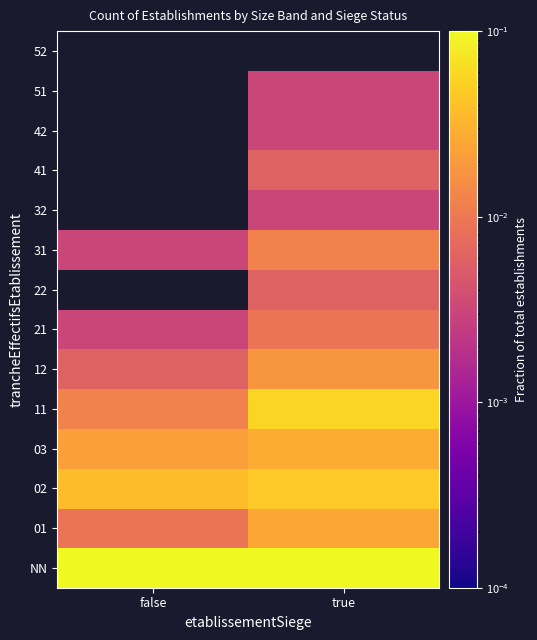

At how many categories does at least one series exceed 0?

2